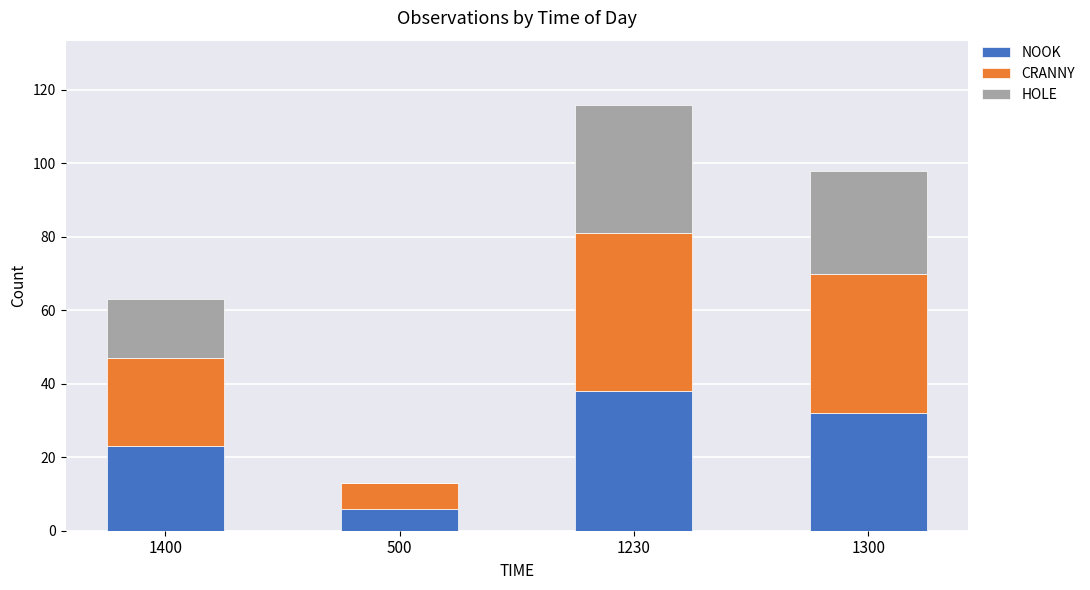

Which category has the highest value in the NOOK series?

1230